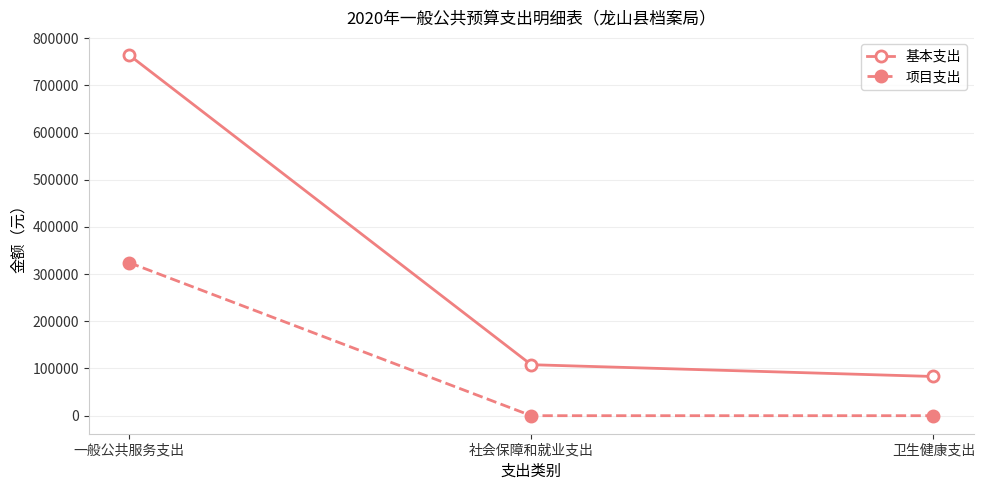

What is the average value of the 基本支出 series?

318559